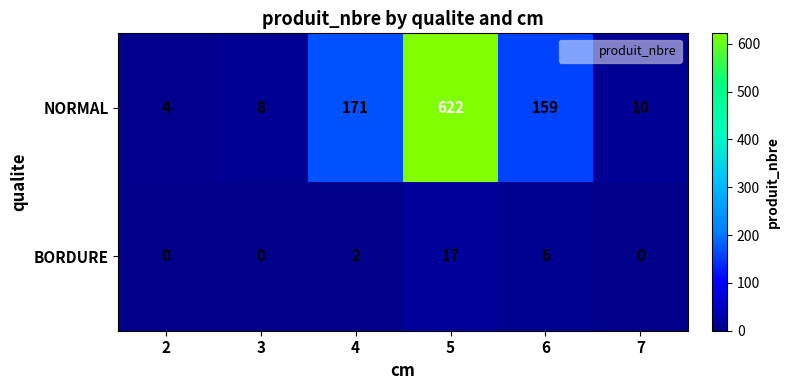

At how many categories does at least one series exceed 170?

2